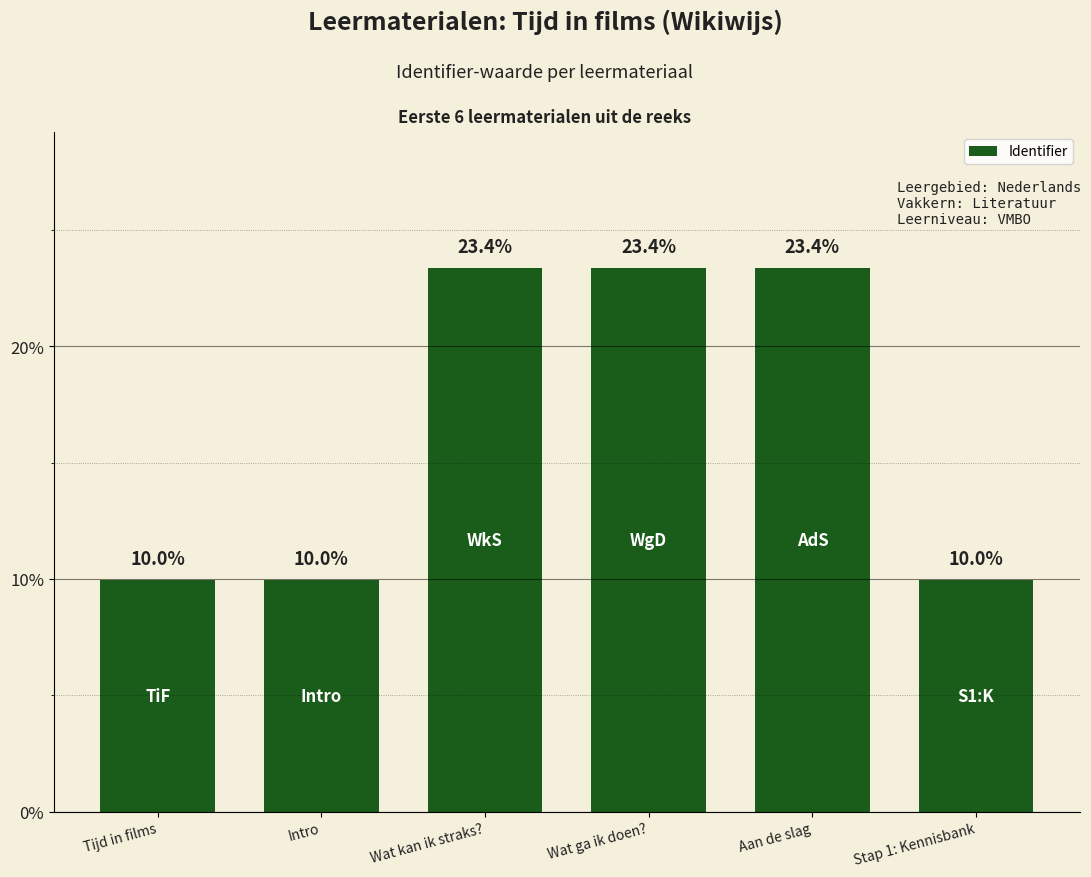

The value at Wat kan ik straks? is 37.1. True or false?

False